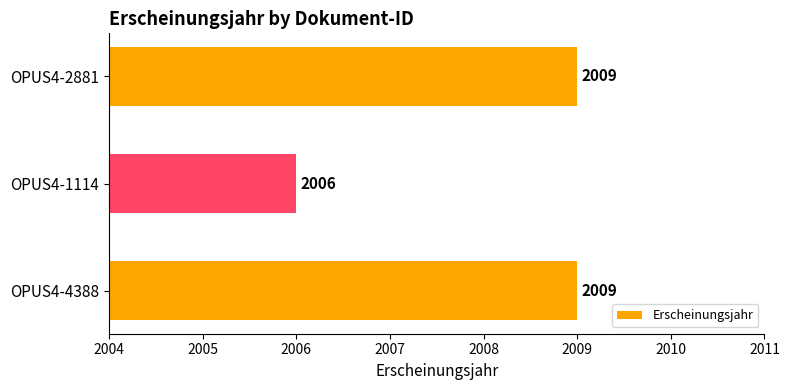

Reading top to bottom, list all the values displayed in this chart.

OPUS4-2881=2009	OPUS4-1114=2006	OPUS4-4388=2009